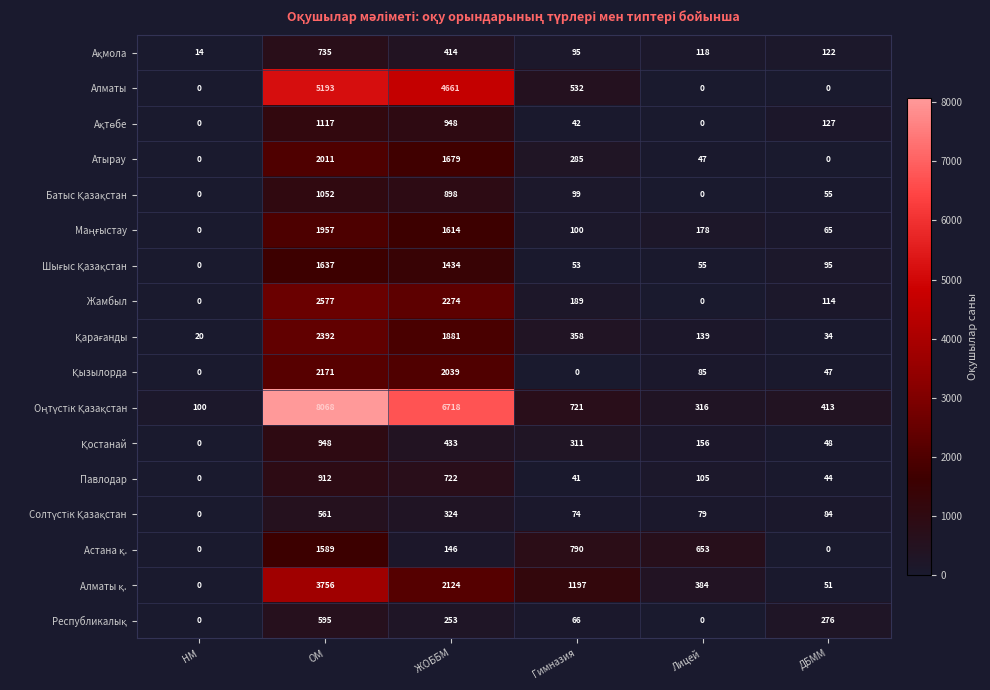

At which category is the sum across all series the highest?

ОМ